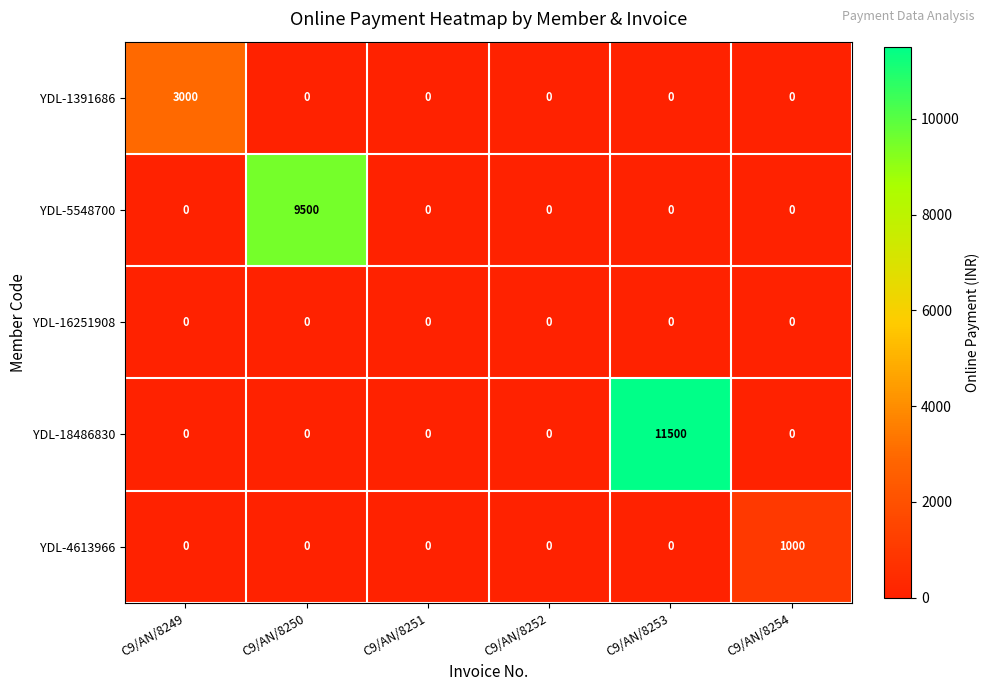

How many series are shown in this chart?

5